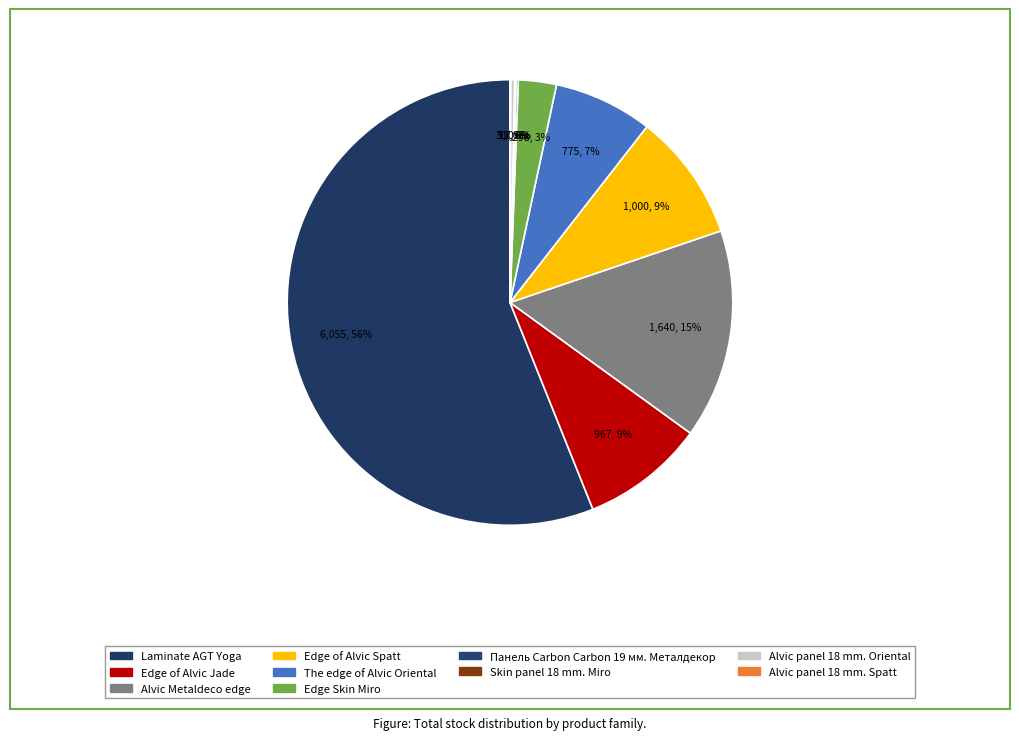

How many segments does this pie chart have?

10